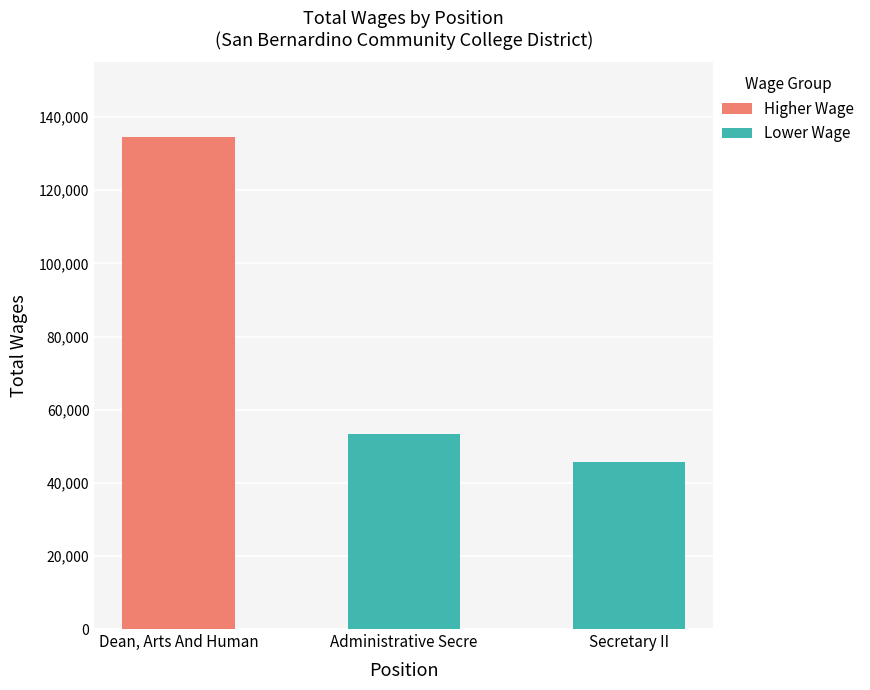

The value of Lower Wage at Secretary II is 45733. True or false?

True